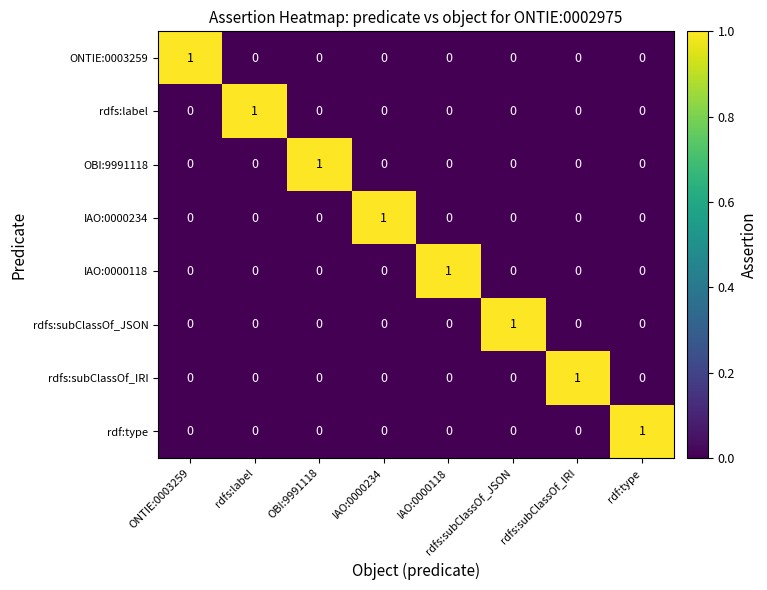

True or false: IAO:0000234 has a value of 2 at IAO:0000234.

False